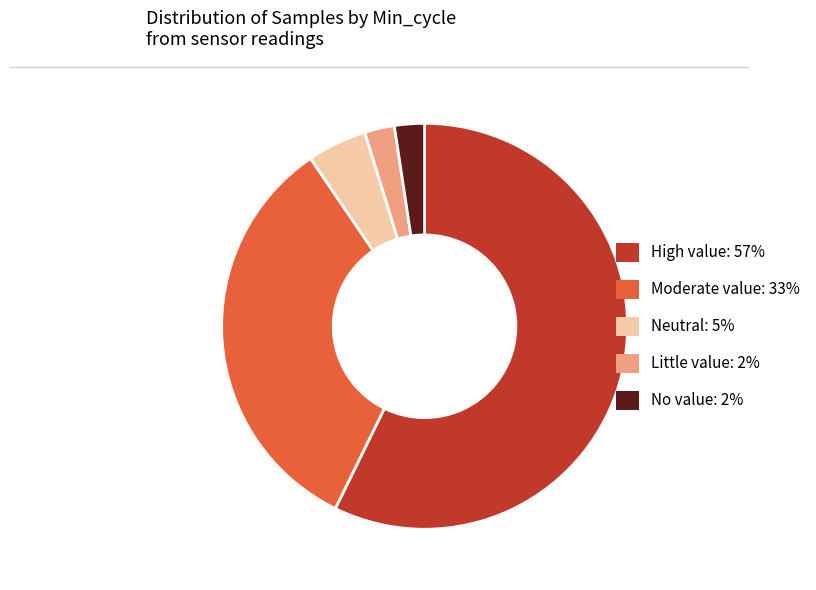

Which category accounts for the majority?

High value: 57%